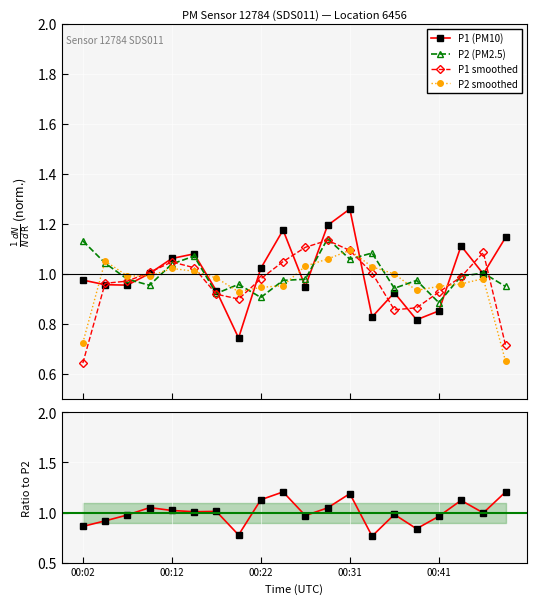

Which series has the widest spread of values?

P1 (PM10)